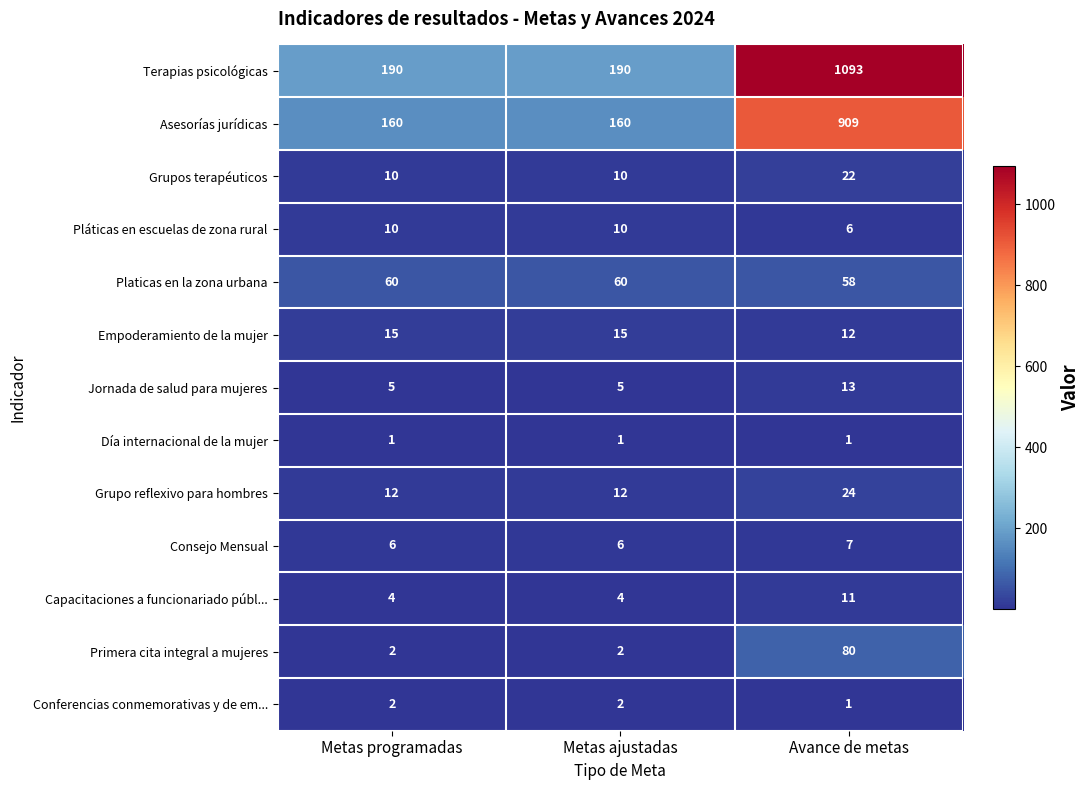

What is the difference between the maximum and second lowest values in the Jornada de salud para mujeres series?

8